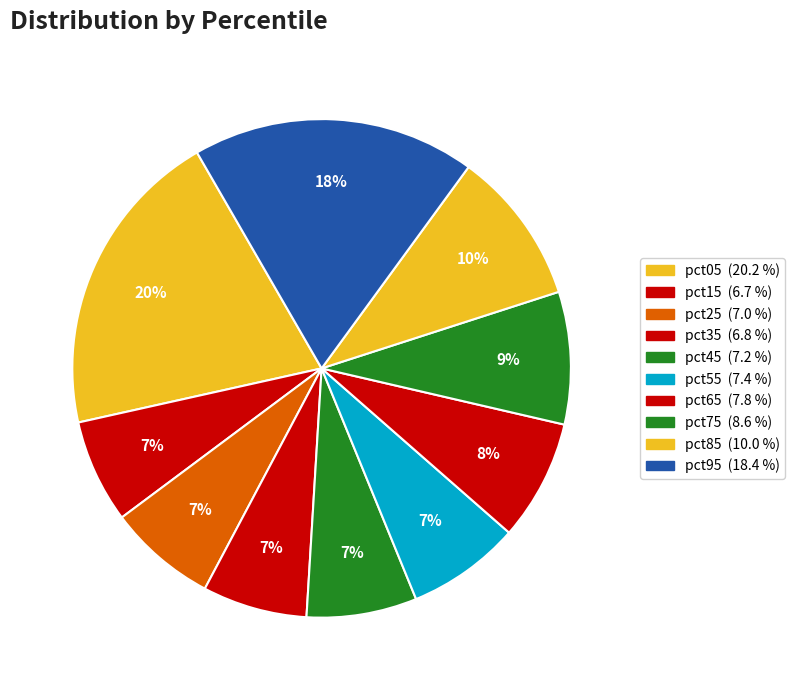

Rank the categories by value from lowest to highest.

pct15, pct35, pct25, pct45, pct55, pct65, pct75, pct85, pct95, pct05